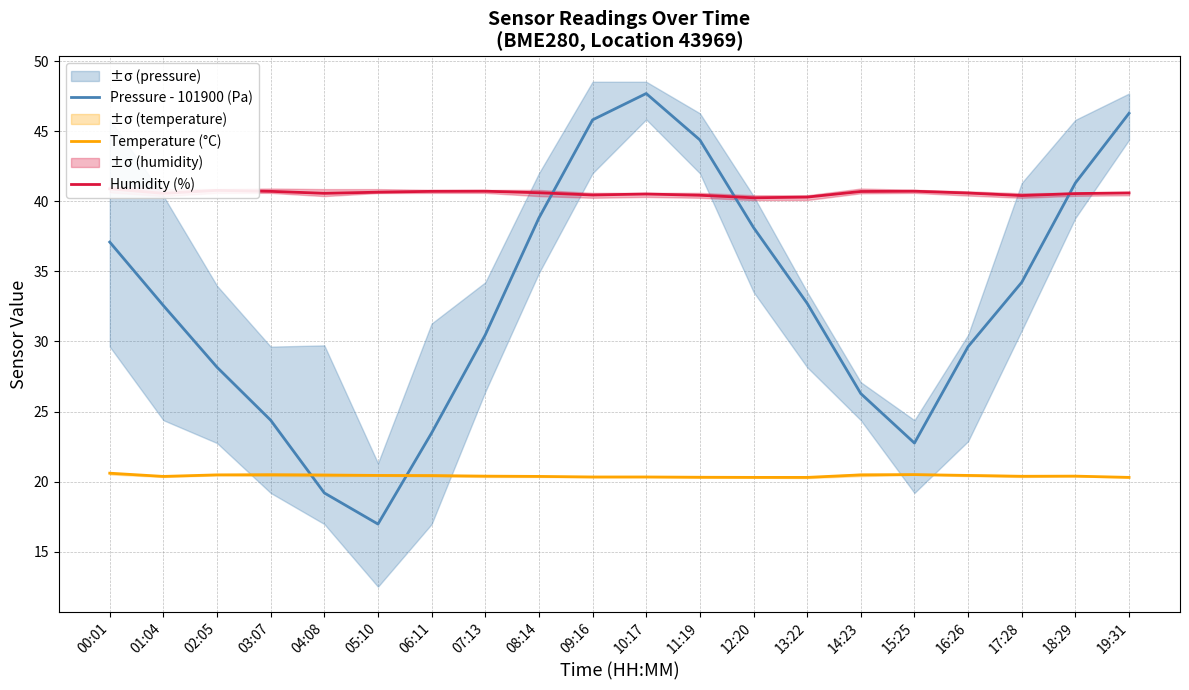

How many interior local valleys does the Temperature (°C) series have?

2